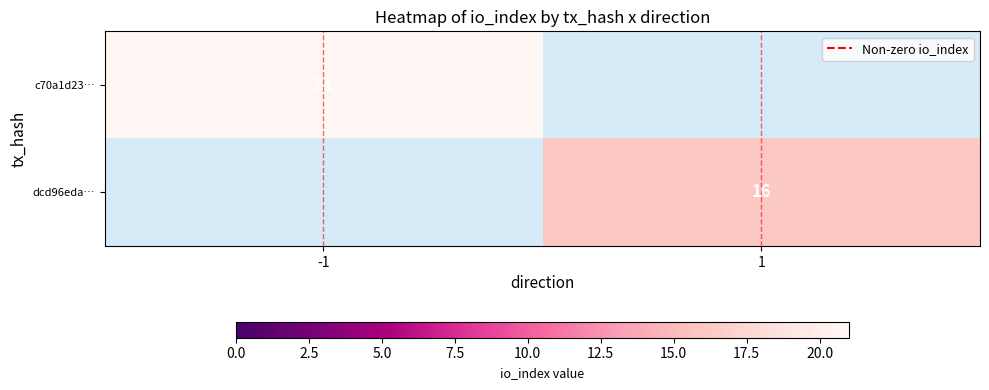

The value of dcd96eda… at 1 is 9. True or false?

False